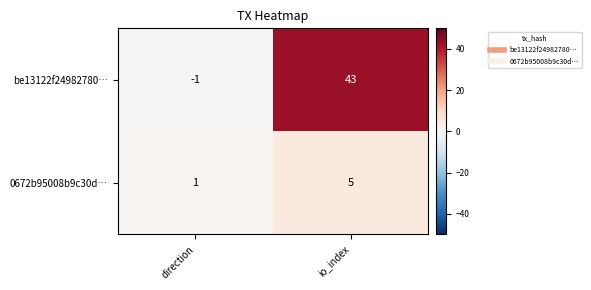

Is it true that be13122f24982780… equals 9 at io_index?

False